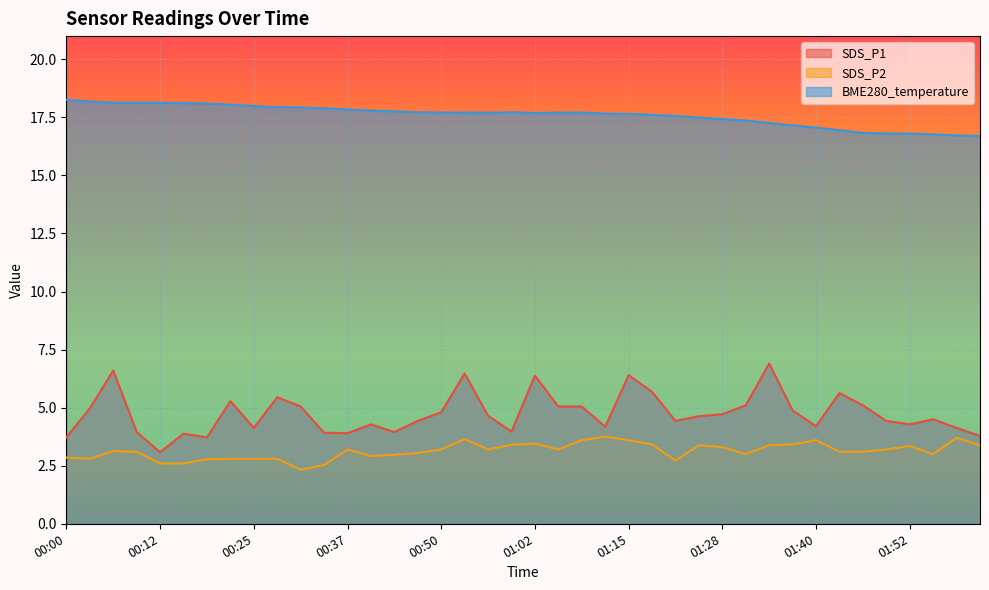

At which category does BME280_temperature reach its first local peak?

00:59